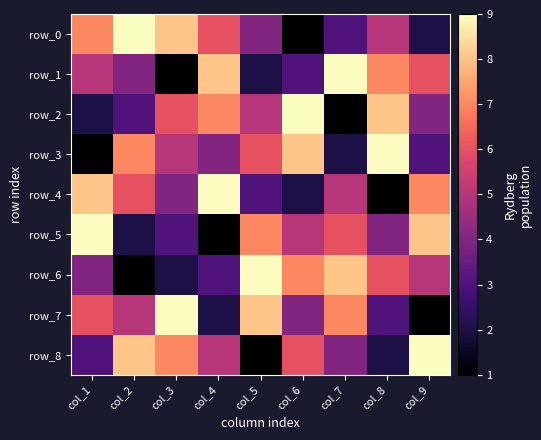

What is the difference between the row_3 values at col_5 and col_4?

2